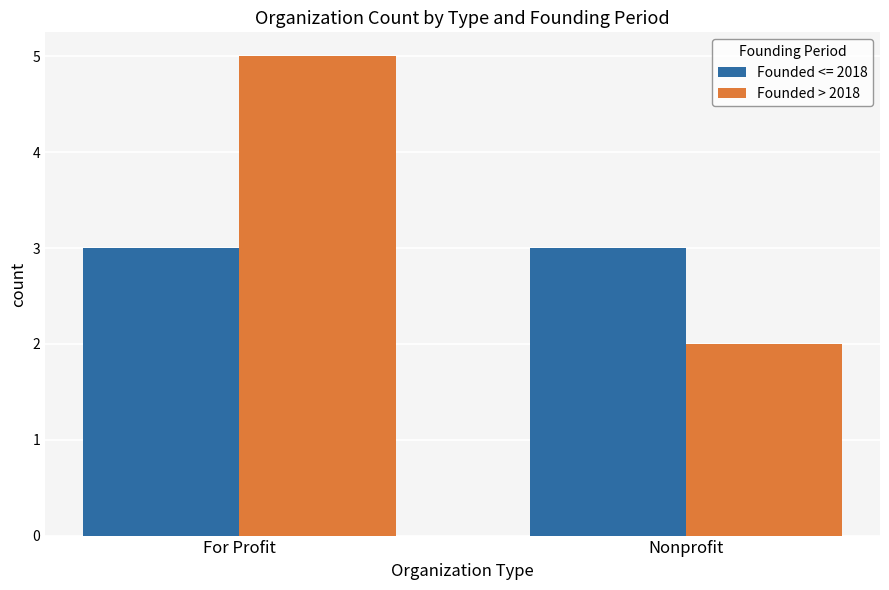

What is the total value across all series at Nonprofit?

5